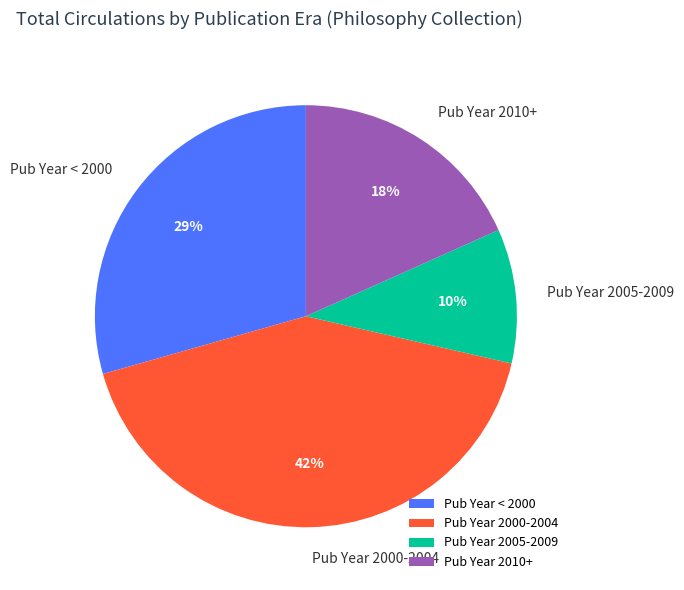

How many segments does this pie chart have?

4